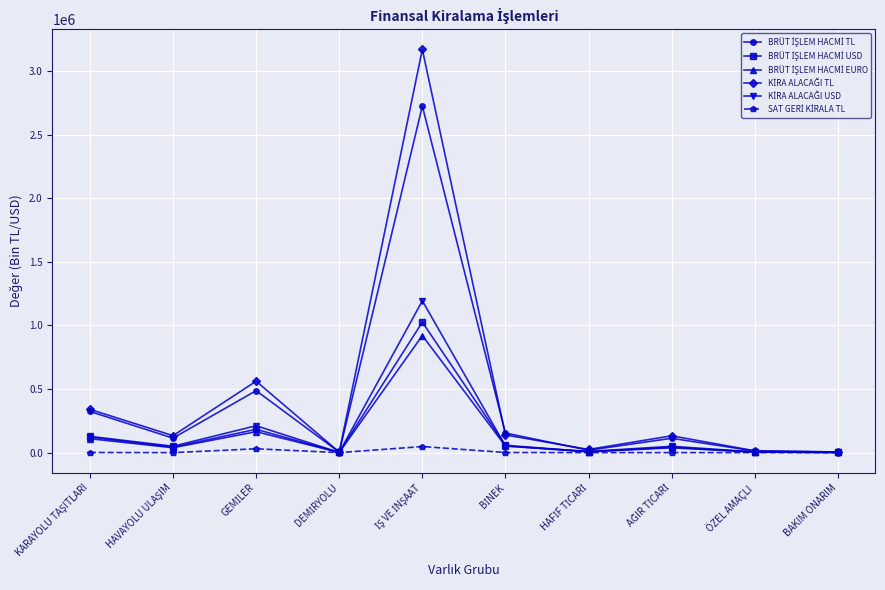

What is the difference between the maximum and minimum values in the BRÜT İŞLEM HACMİ USD series?

1024451.2